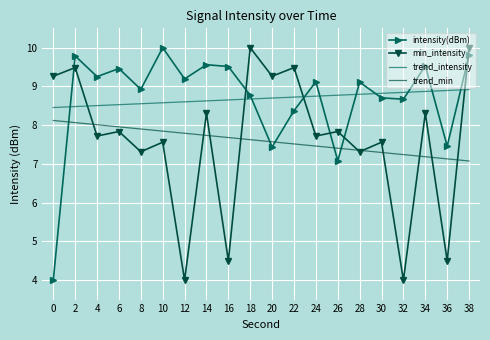

How many lines are shown in the chart?

4